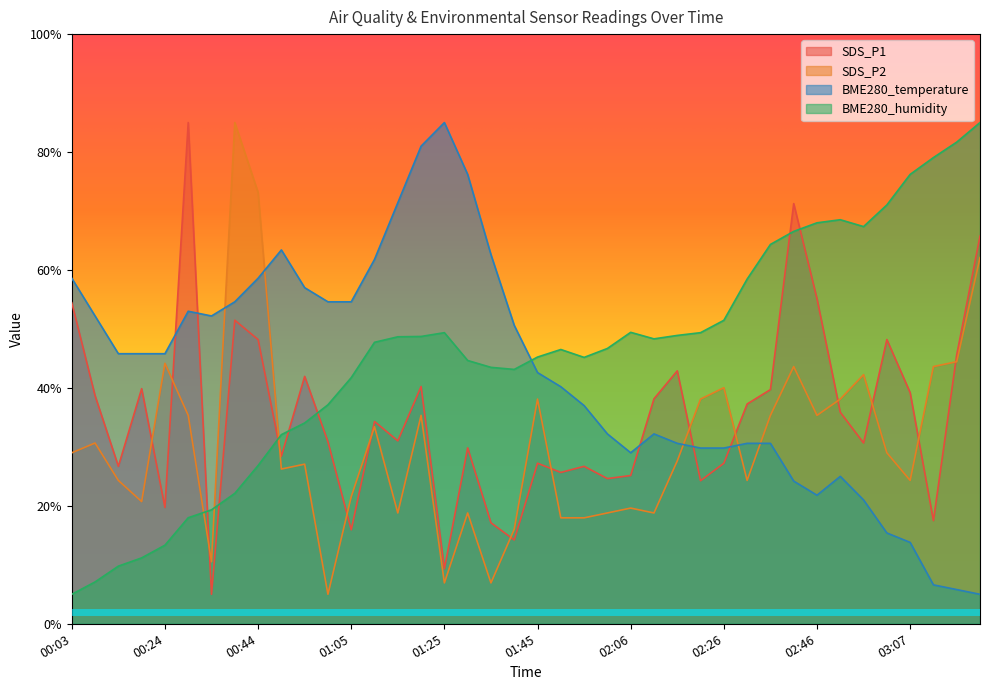

What is the value of the SDS_P1 point at the 30th from the left?

37.3